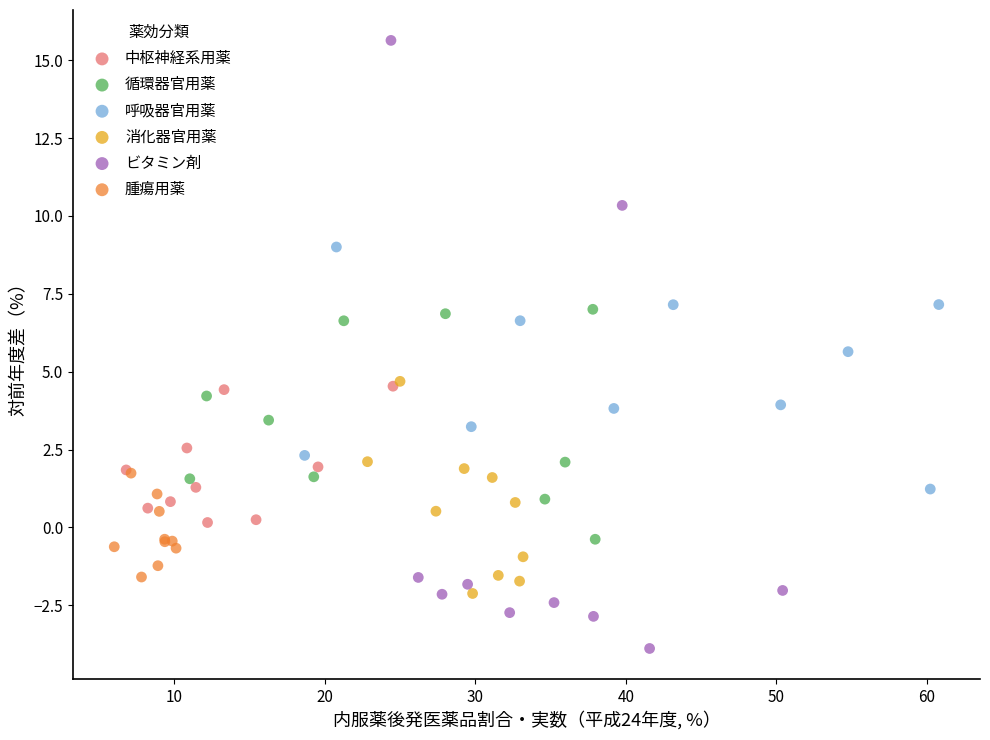

Which series reaches the maximum Y coordinate?

ビタミン剤